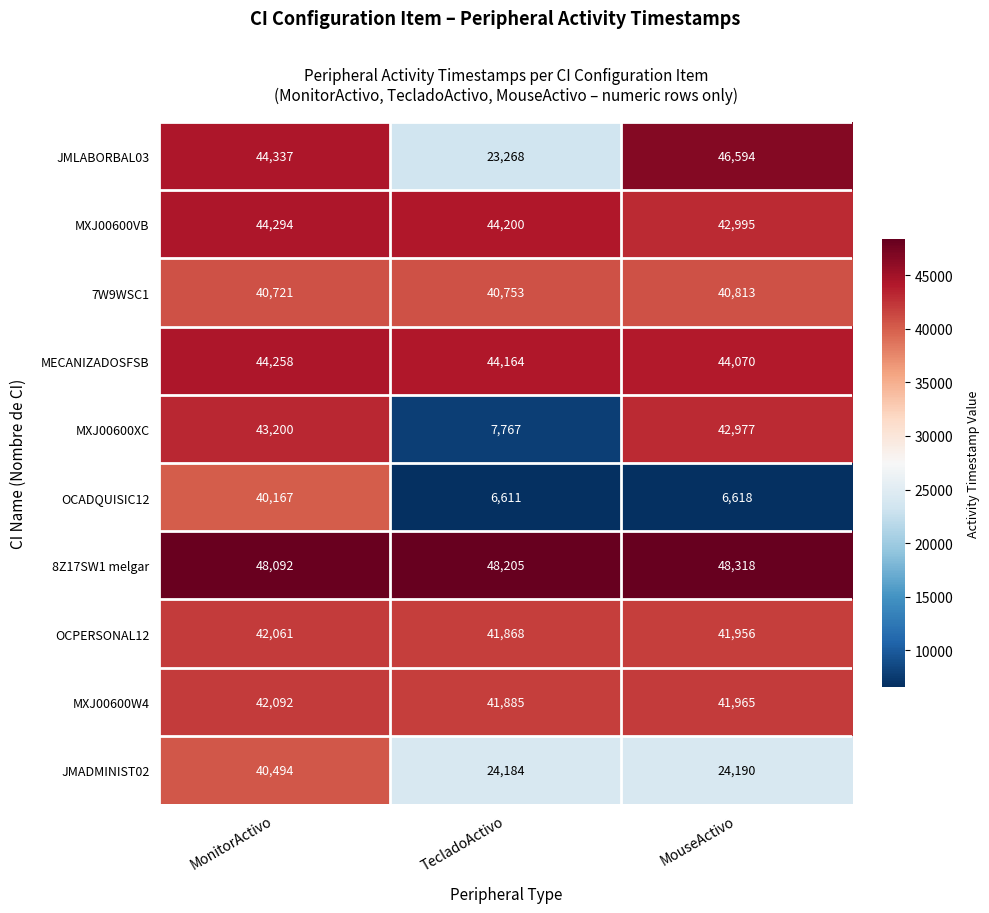

Count the MECANIZADOSFSB values in the range 44070 to 44258.

3